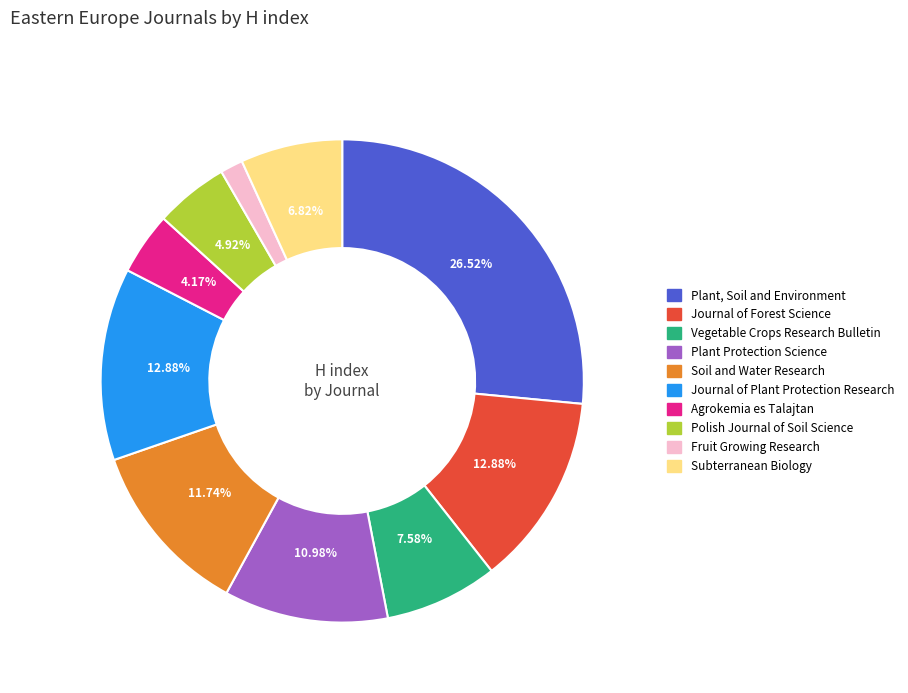

What is the ratio of the value at Journal of Forest Science to the value at Plant, Soil and Environment?

0.5